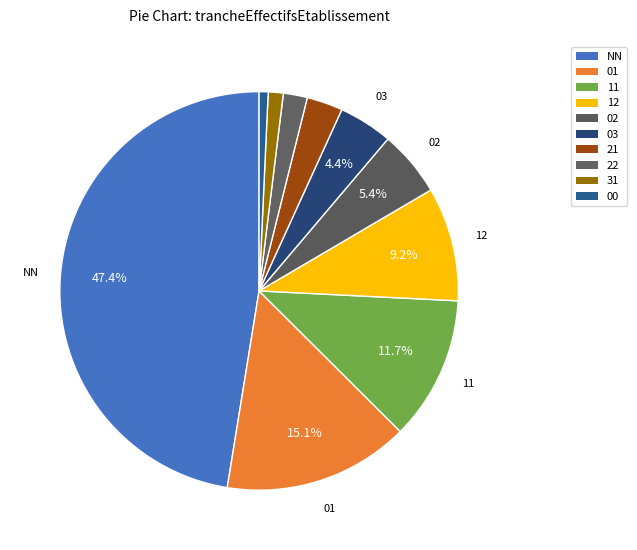

To the nearest percent, what portion does 11 represent?

12%